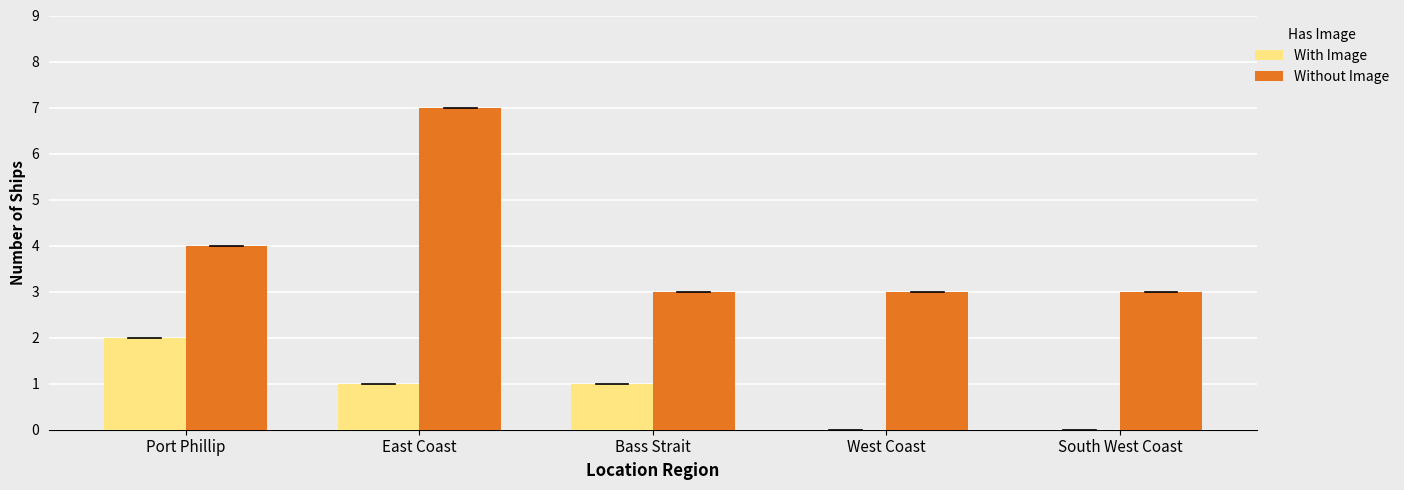

Reading left to right, transcribe all the data shown in this chart.

With Image: 2	1	1	0	0
Without Image: 4	7	3	3	3